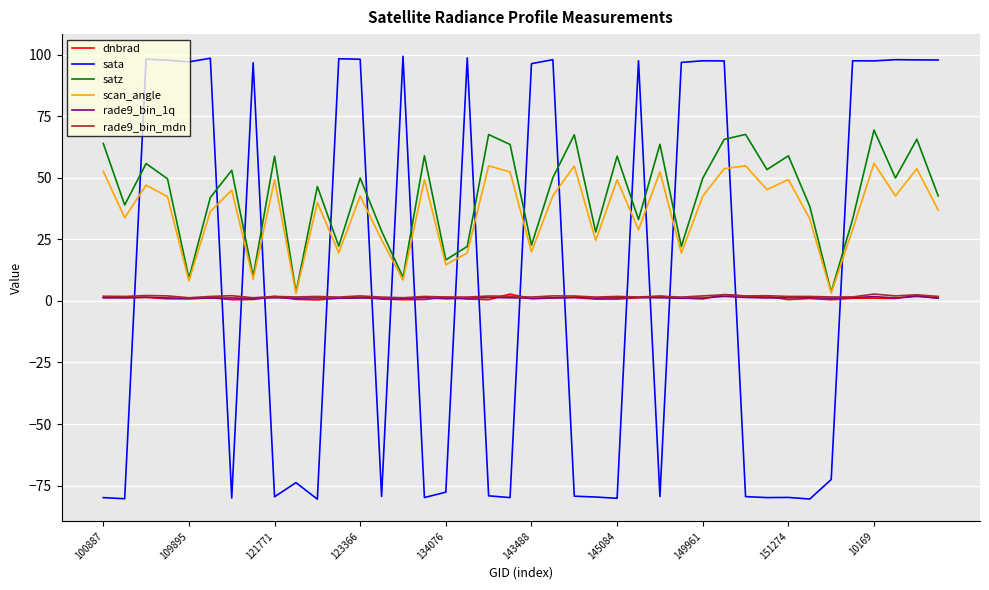

What is the minimum value for sata?

-80.6